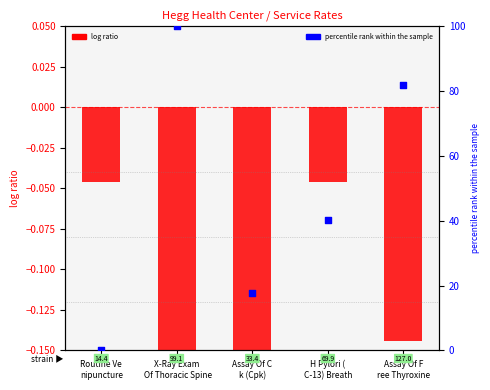

What are all the series names shown in the legend?

log ratio, percentile rank within the sample